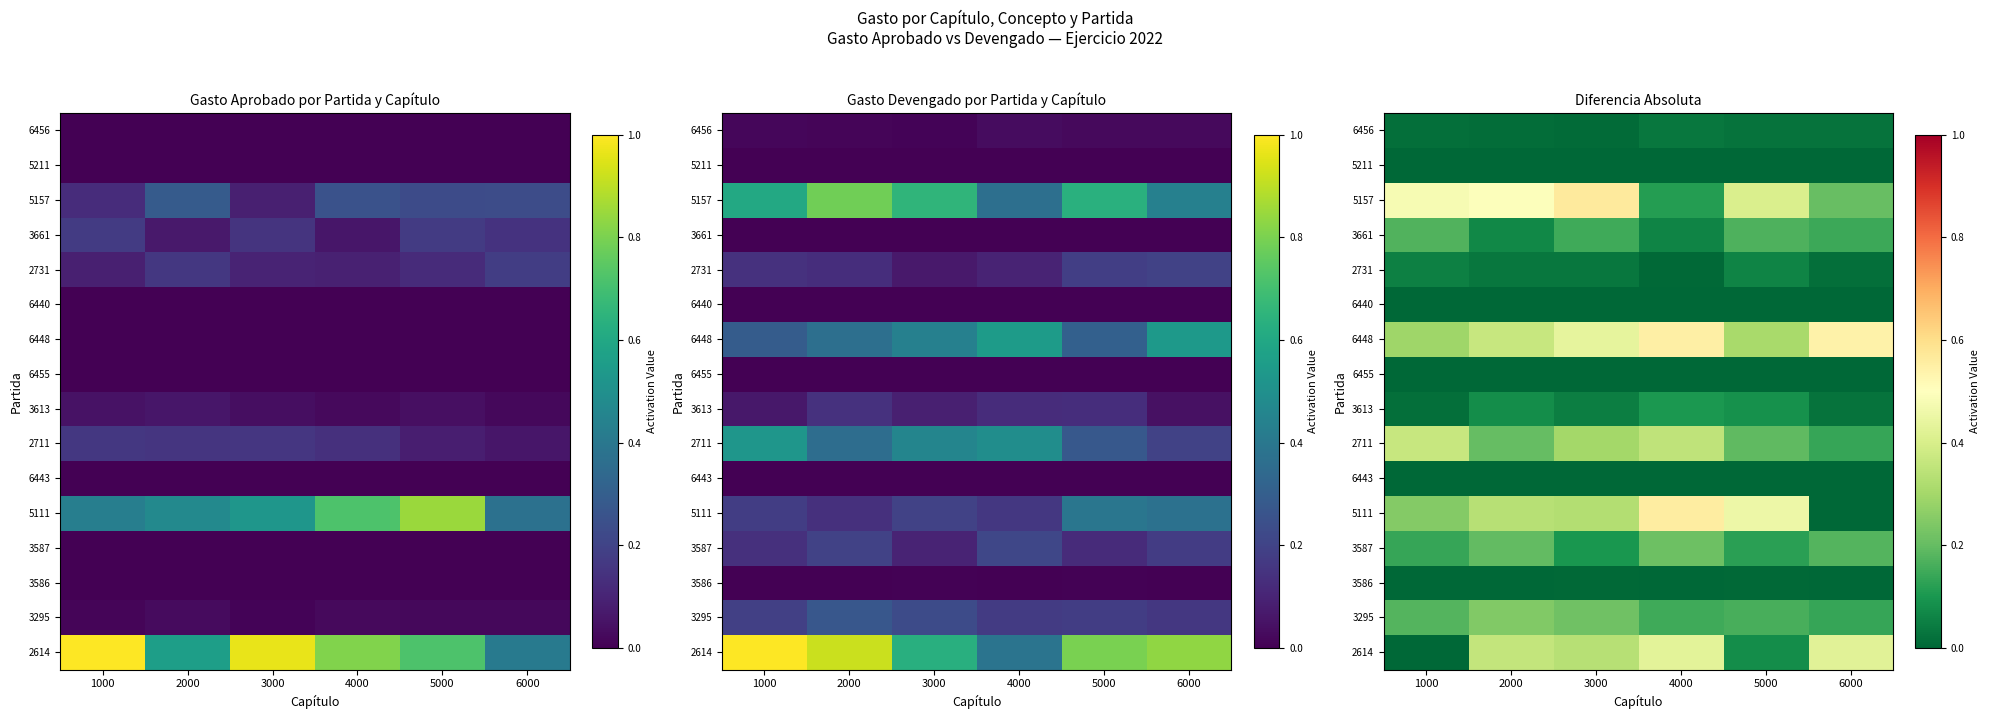

Count the number of categories in the chart.

6